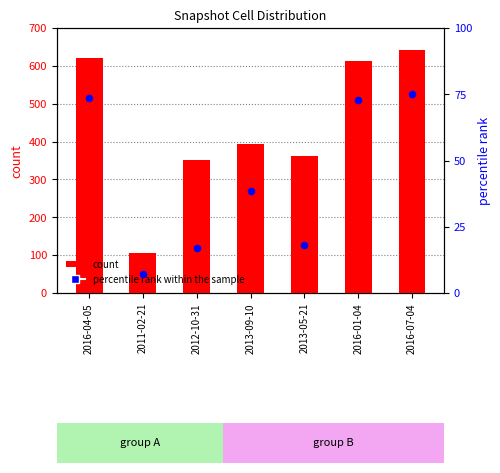

At how many categories does at least one series exceed 501?

3